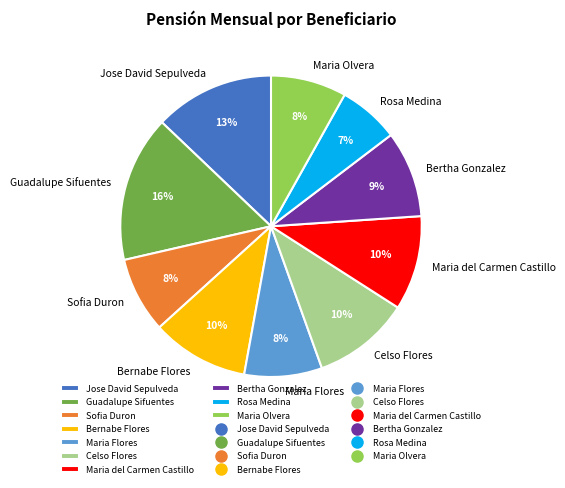

How many segments does this pie chart have?

10